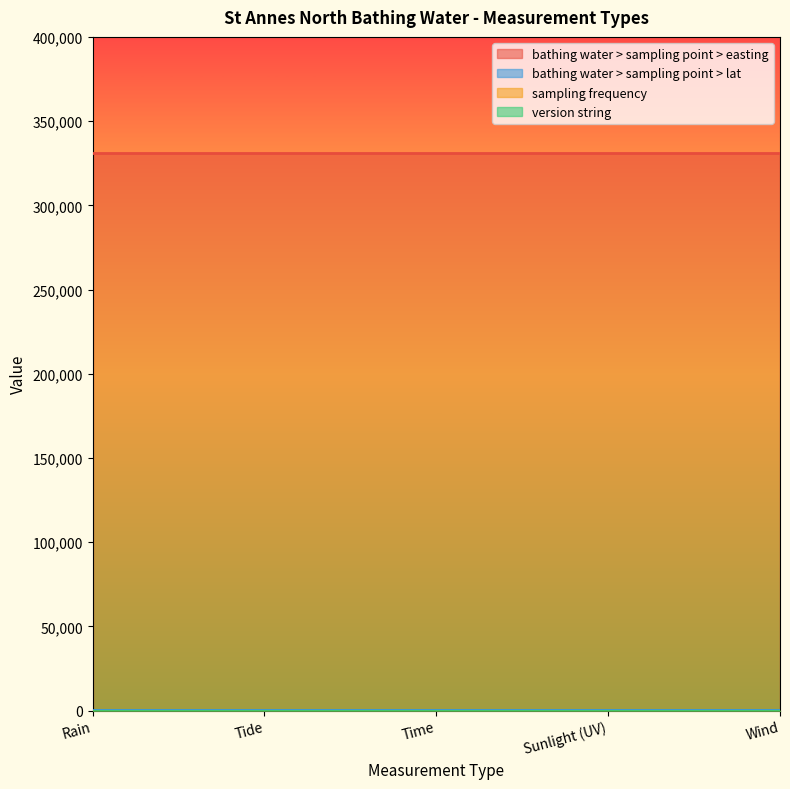

True or false: bathing water > sampling point > lat has a value of 53.8 at Rain.

True